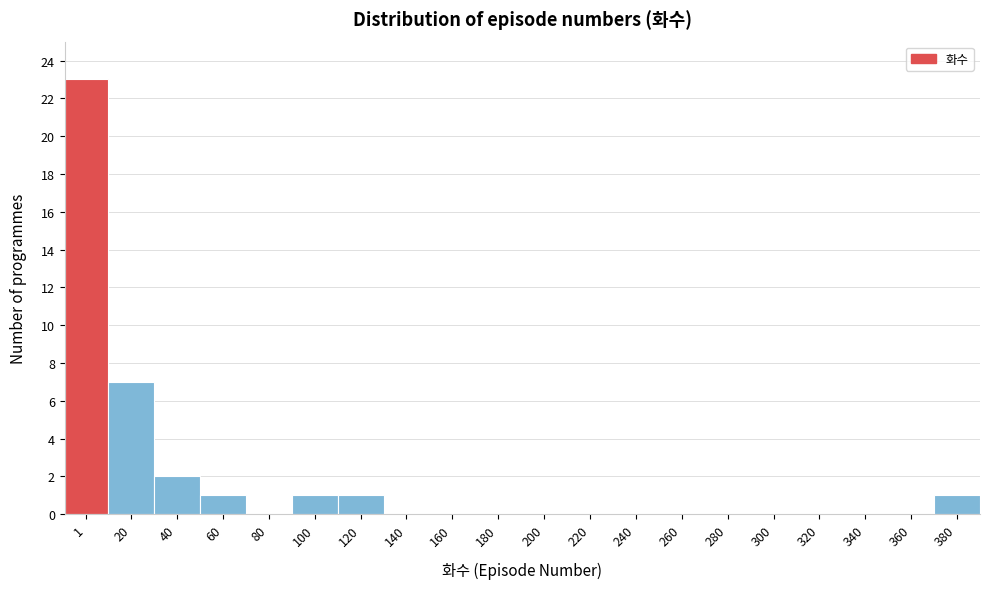

Reading left to right, list all the values displayed in this chart.

1=23	20=7	40=2	60=1	80=0	100=1	120=1	140=0	160=0	180=0	200=0	220=0	240=0	260=0	280=0	300=0	320=0	340=0	360=0	380=1